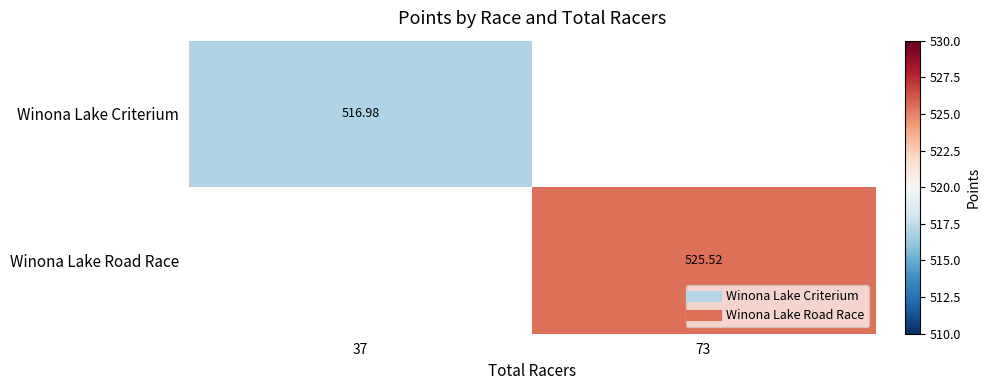

What is the sum of the Winona Lake Criterium values at 73 and 37?

517.0